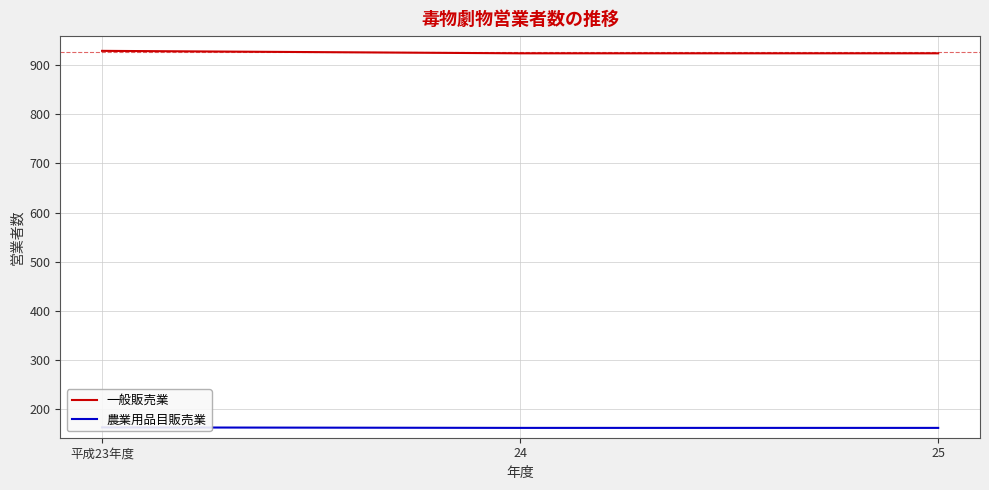

What is the value of the 一般販売業 point at the 2nd from the left?

924